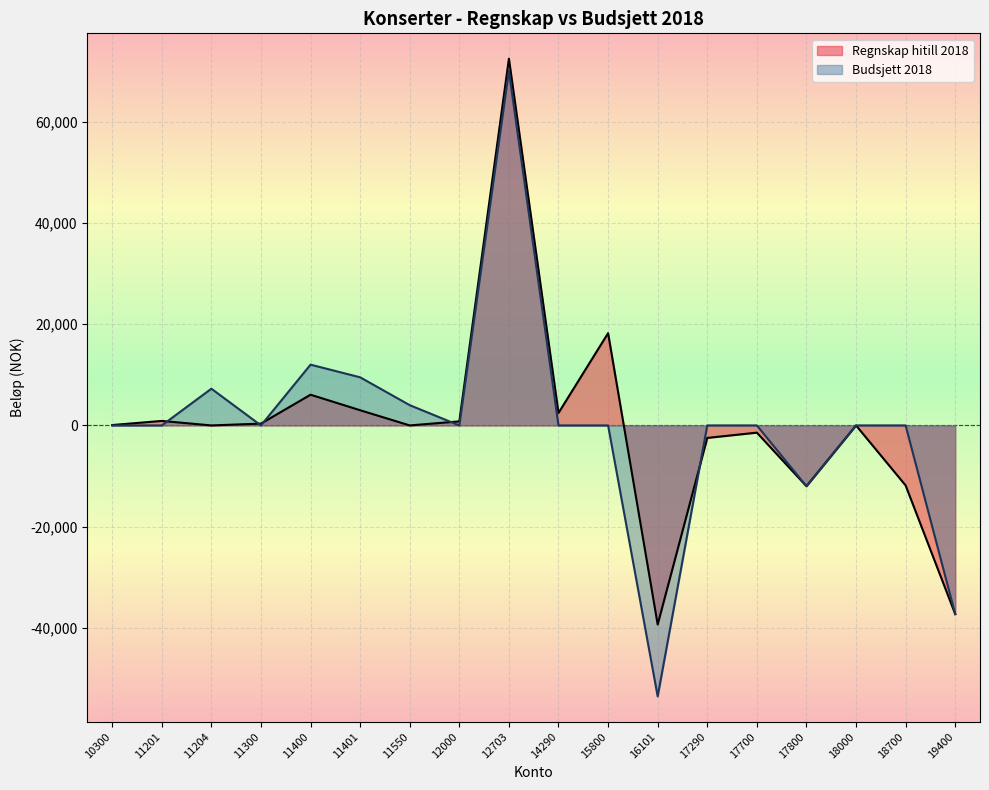

Does the chart display data point markers on the line(s)?

No